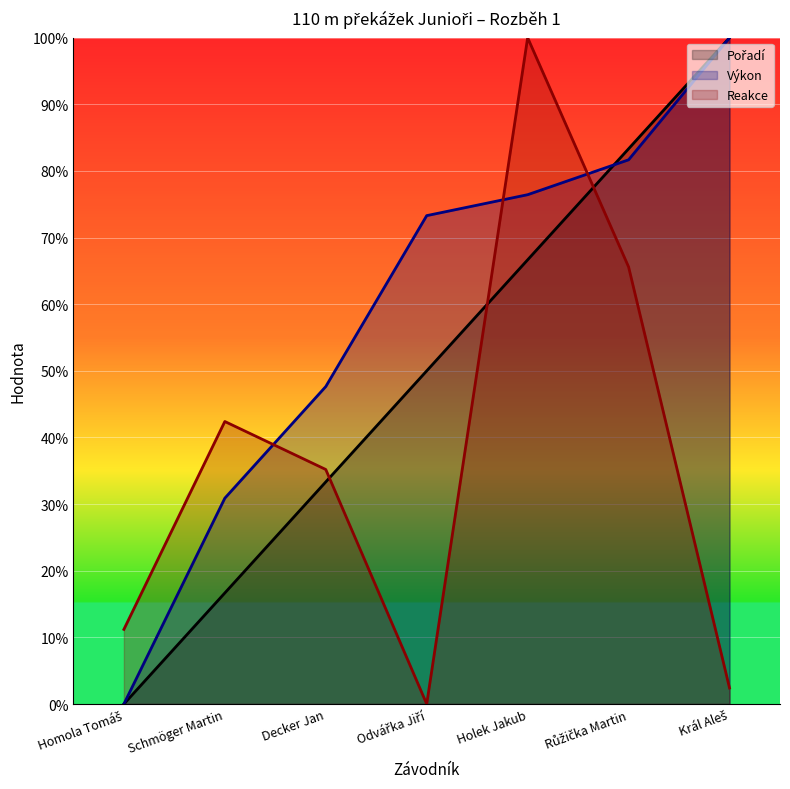

Which category has the lowest value in the Pořadí series?

Homola Tomáš